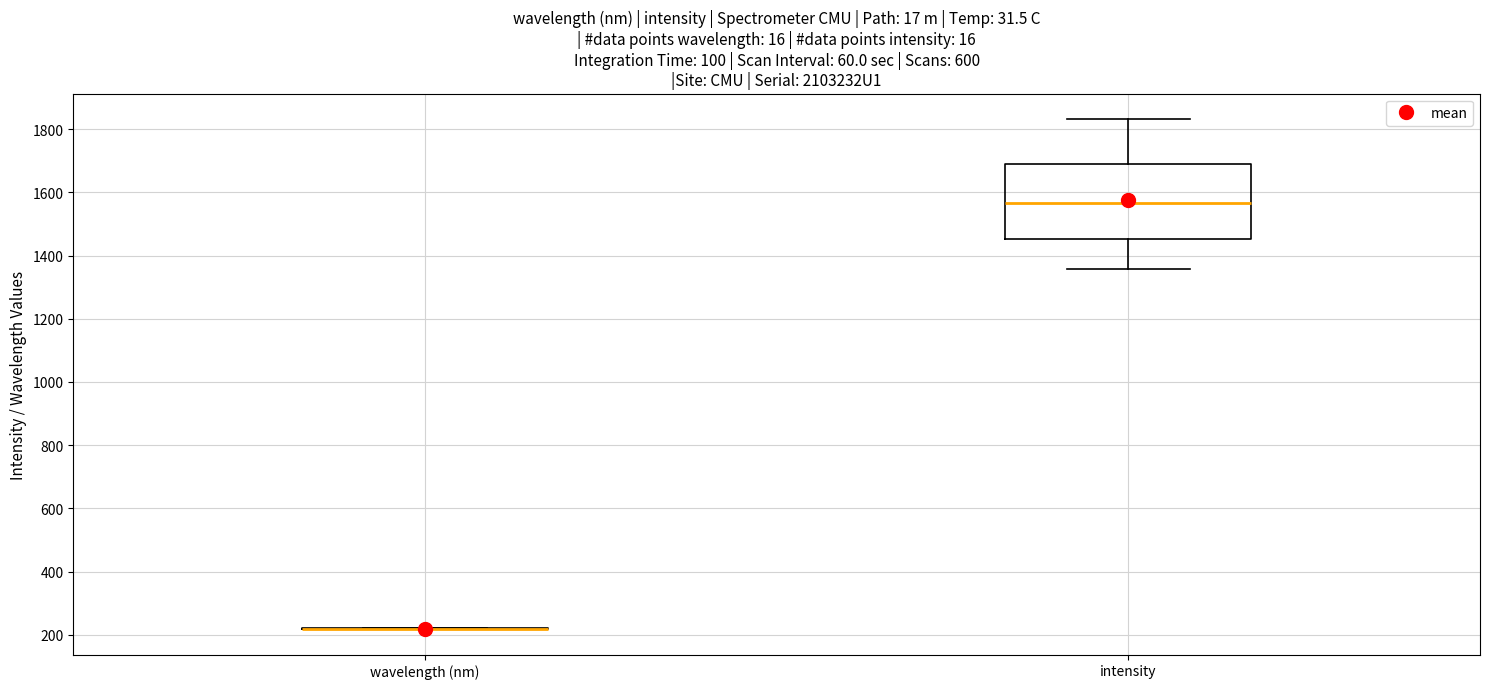

Reading left to right, transcribe this box plot: for each box, give where its median line is, the range the box spans, and where its two whiskers end, as read against the y-axis. The values are not printed on the chart, so give them approximately, as read against the axis.

wavelength (nm): box collapsed to a line at 220, whiskers 220 to 220
intensity: median 1560, box 1460 to 1700, whiskers 1360 to 1840